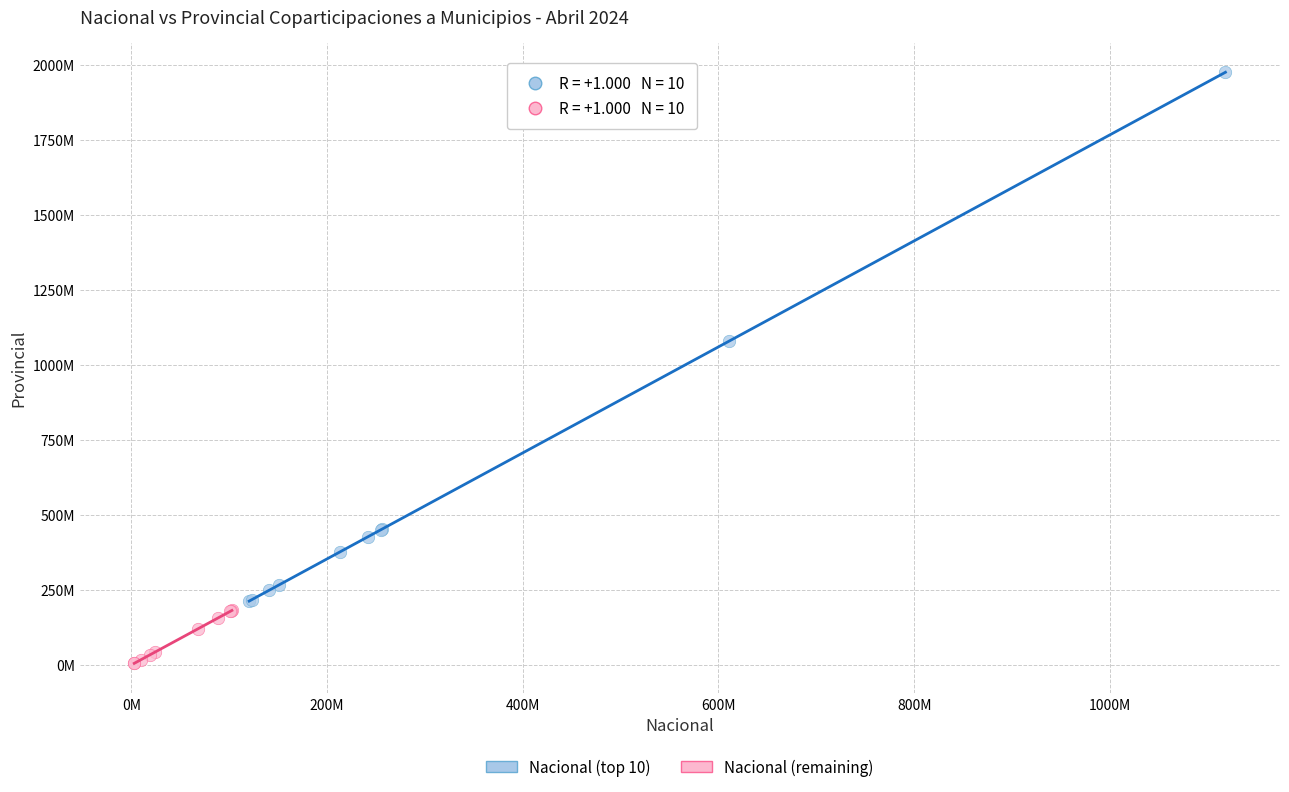

What are all the series names shown in the legend?

Nacional (top 10), Nacional (remaining)